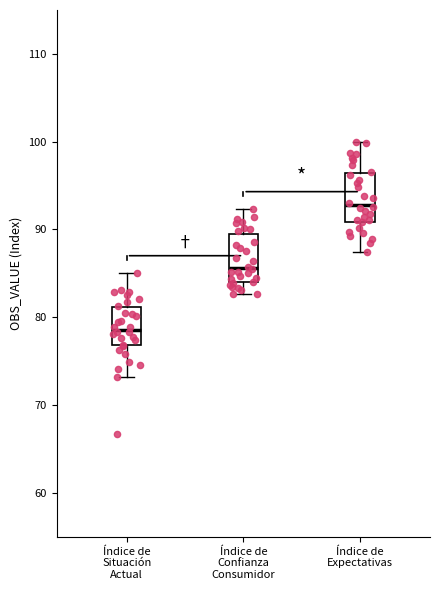

Reading left to right, transcribe this box plot: for each box, give where its median line is, the range the box spans, and where its two whiskers end, as read against the y-axis. The values are not printed on the chart, so give them approximately, as read against the axis.

Índice de Situación Actual: median 79, box 77 to 81, whiskers 73 to 85
Índice de Confianza Consumidor: median 86, box 84 to 90, whiskers 83 to 92
Índice de Expectativas: median 93, box 91 to 96, whiskers 87 to 100